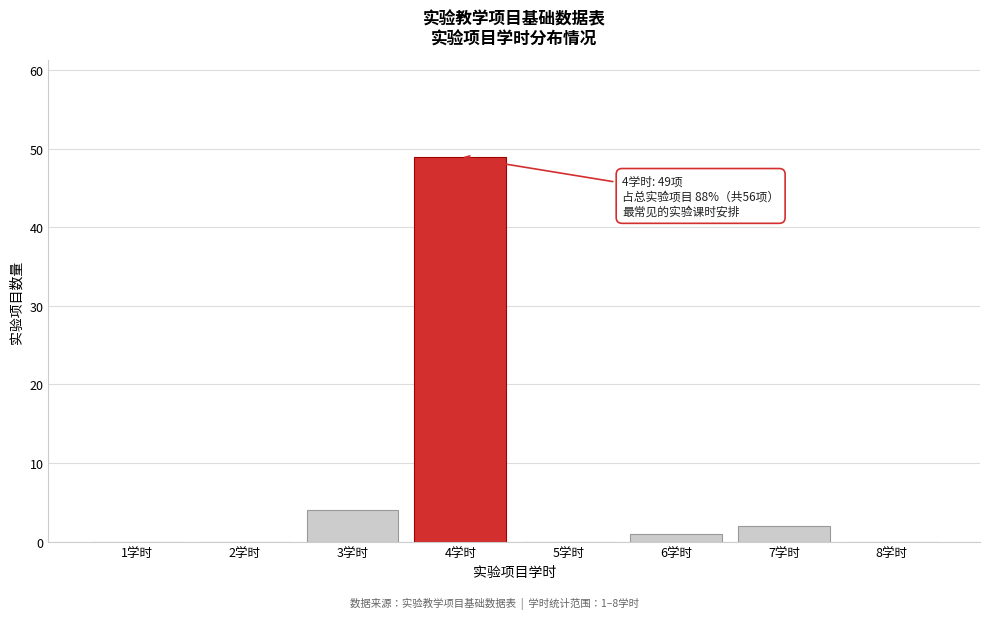

Reading left to right, extract all data points from this chart.

1学时=0	2学时=0	3学时=4	4学时=49	5学时=0	6学时=1	7学时=2	8学时=0